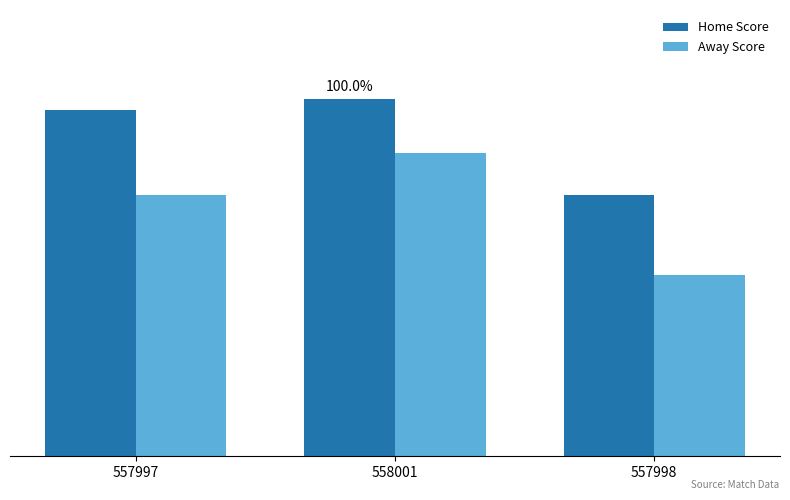

Which category has the lowest value in the Home Score series?

557998